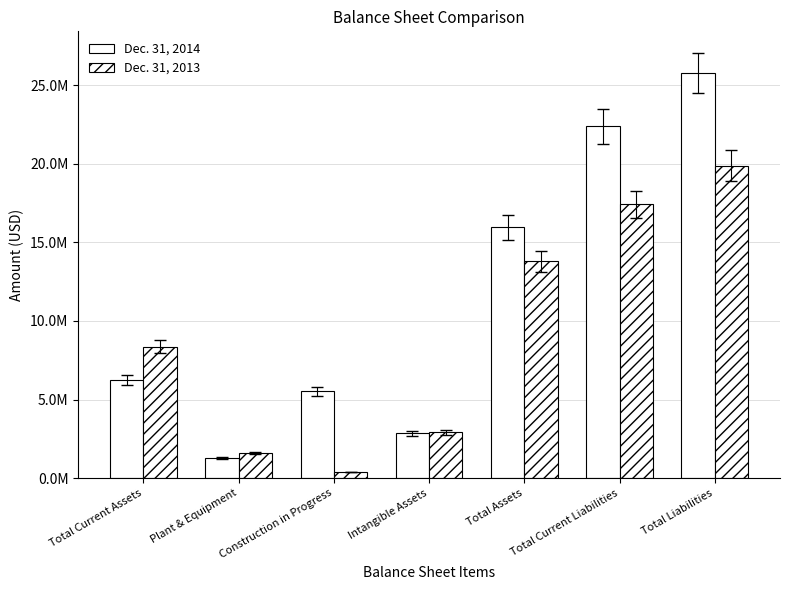

Does the chart contain any negative values?

No